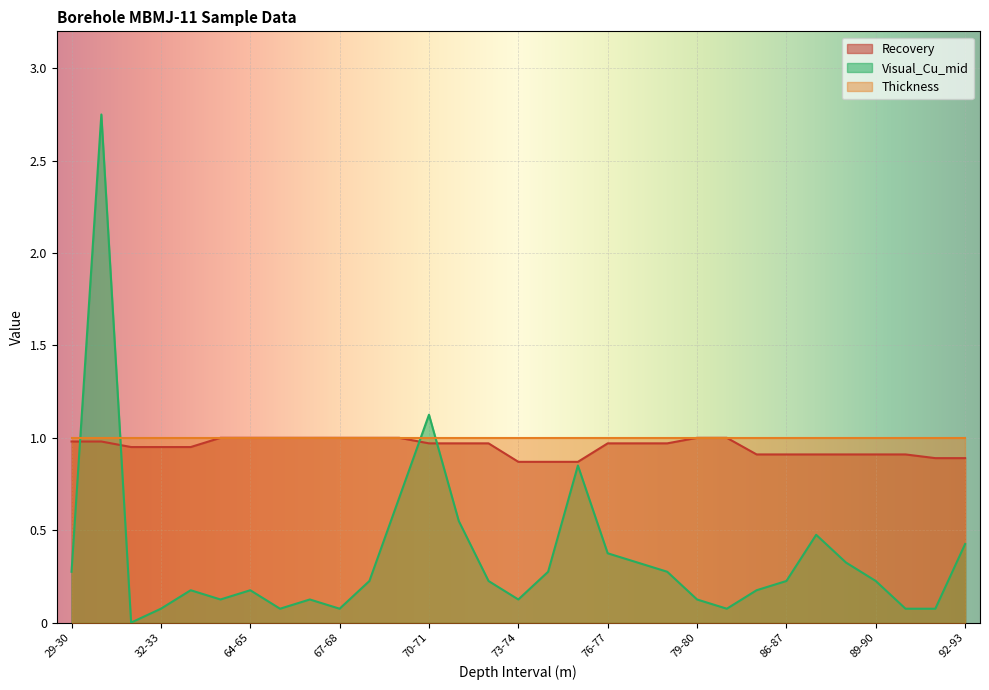

How many times do Recovery and Visual_Cu_mid cross each other?

4